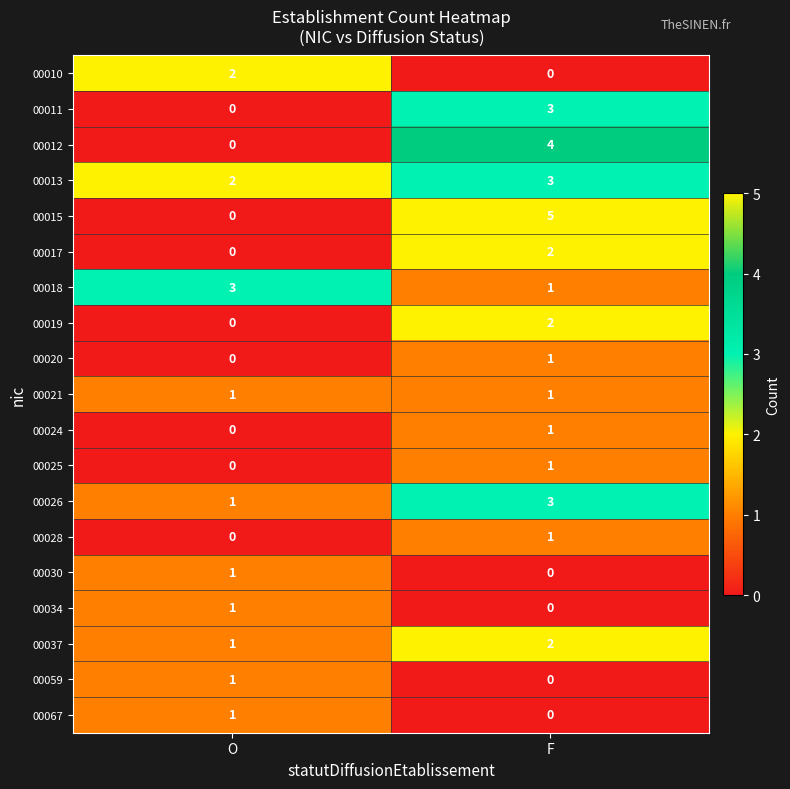

Which category has the highest value across all series?

F